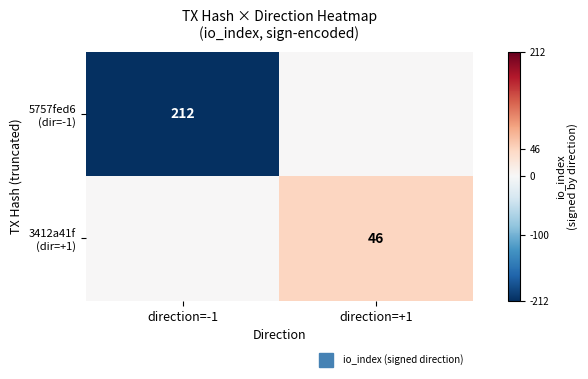

Rank the series by their maximum value, from lowest to highest.

5757fed6 (dir=-1), 3412a41f (dir=+1)